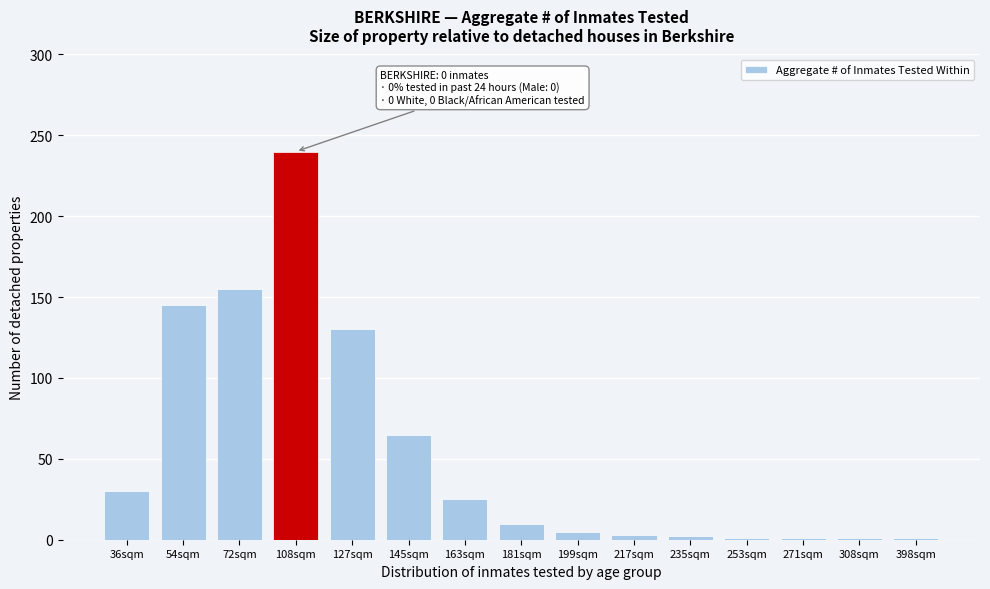

What is the average value?

54